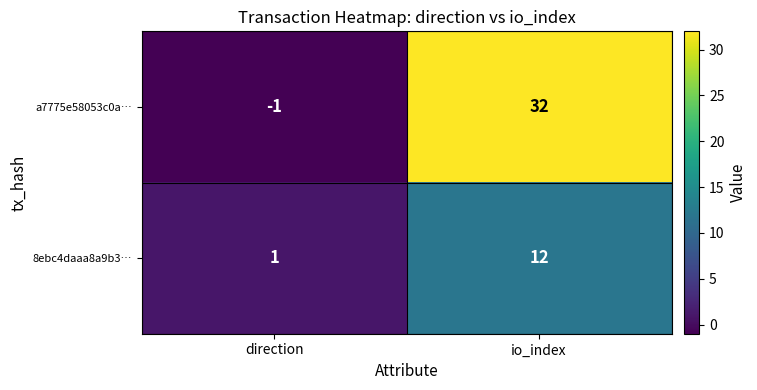

Which series has the largest range (max minus min)?

a7775e58053c0a…